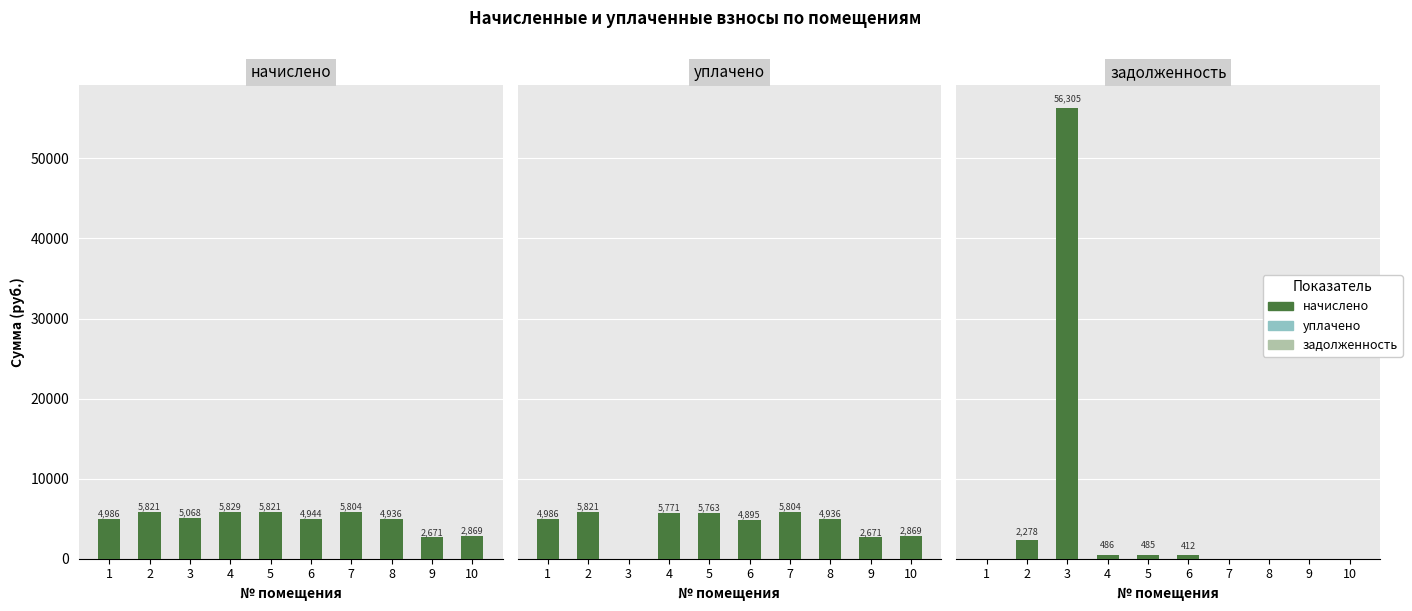

What is the average value of the уплачено series?

4351.5